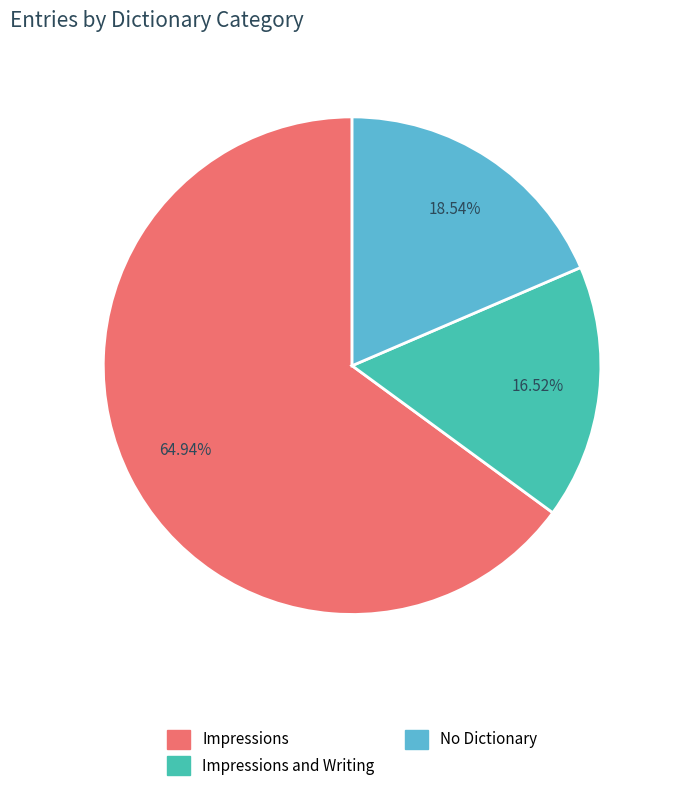

Approximately how many times larger is the value at No Dictionary compared to Impressions and Writing?

1.1